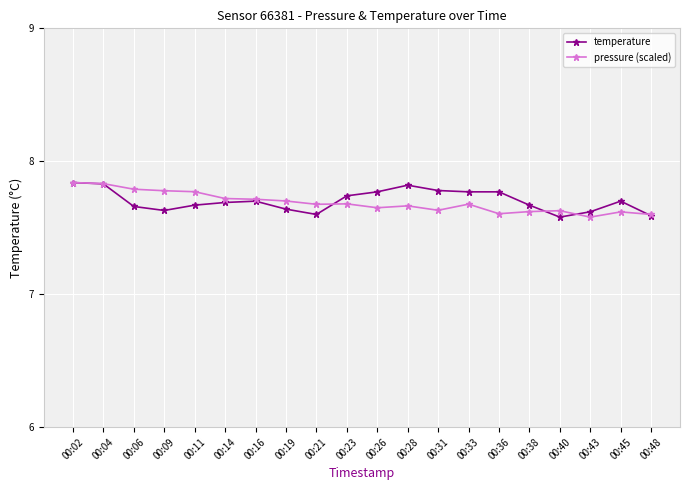

True or false: temperature has more than 1 points higher than both neighbors.

True